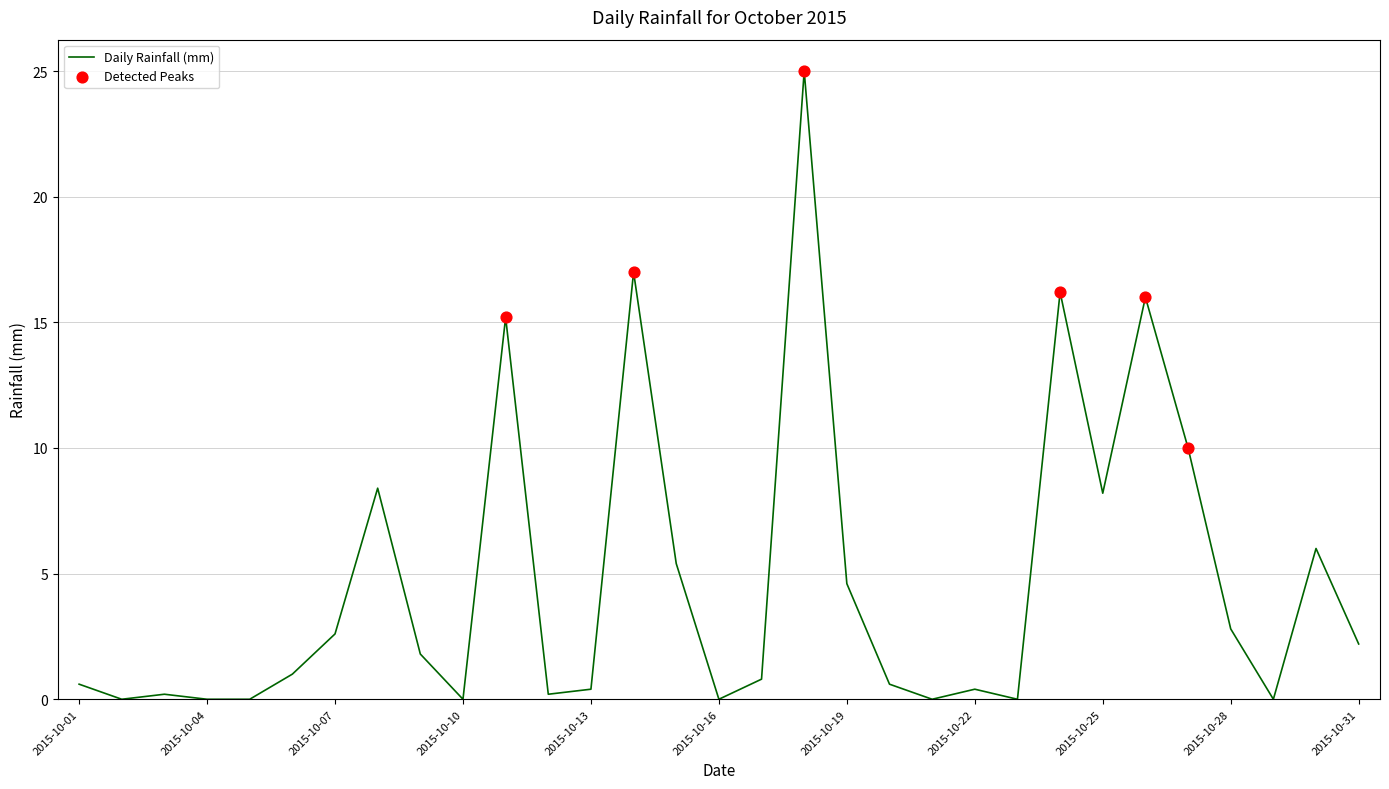

What is the maximum value shown in the chart?

25.0